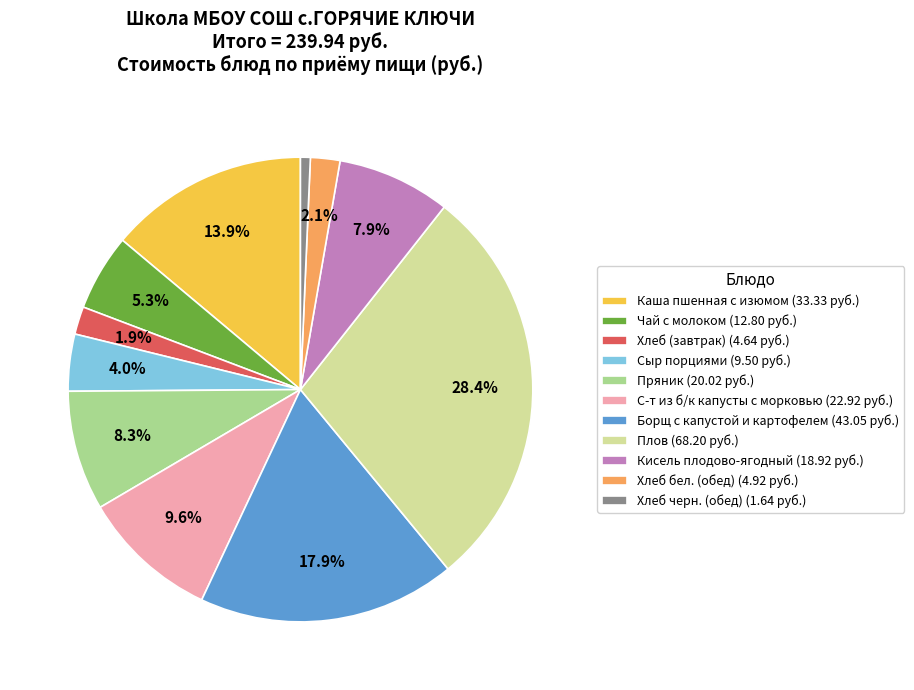

True or false: Хлеб (завтрак) accounts for 13% of the total.

False